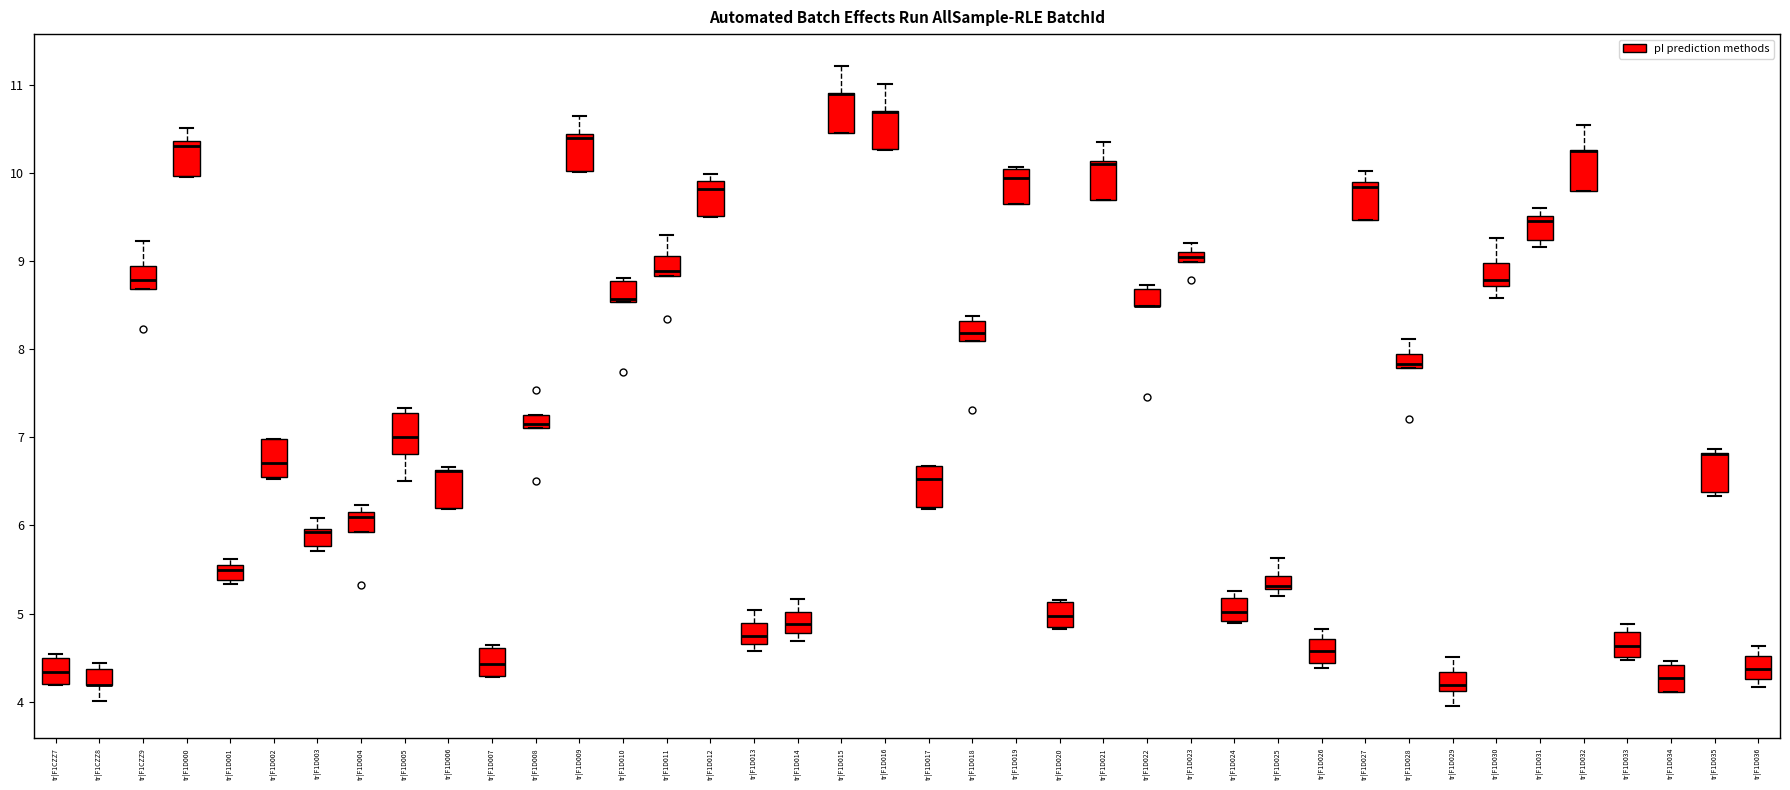

Where does the upper whisker of the box for tr|F1D016 end on the y-axis? The values are not printed on the chart, so give them approximately, as read against the axis.

11.0